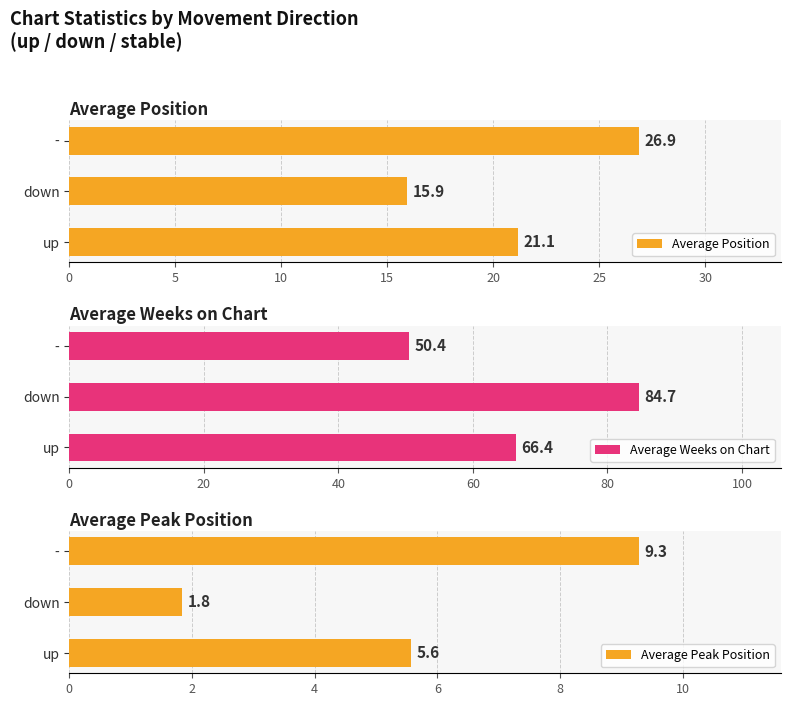

True or false: Average Weeks on Chart has a value of 84.7 at down.

True